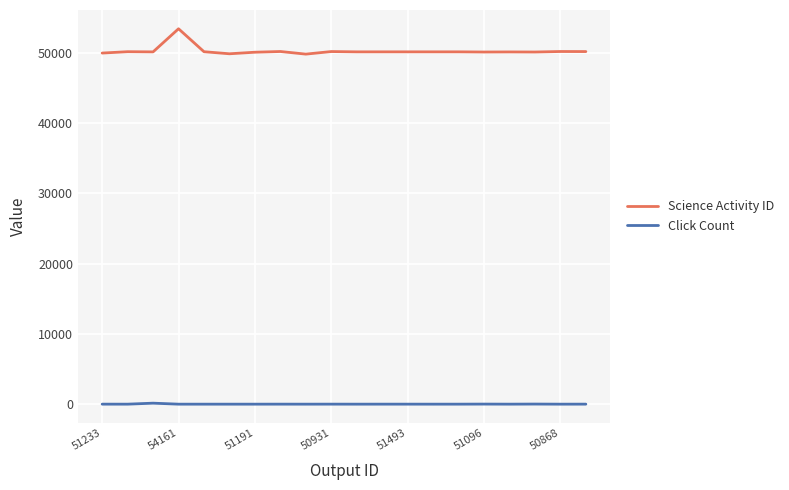

Which series has the widest spread of values?

Science Activity ID